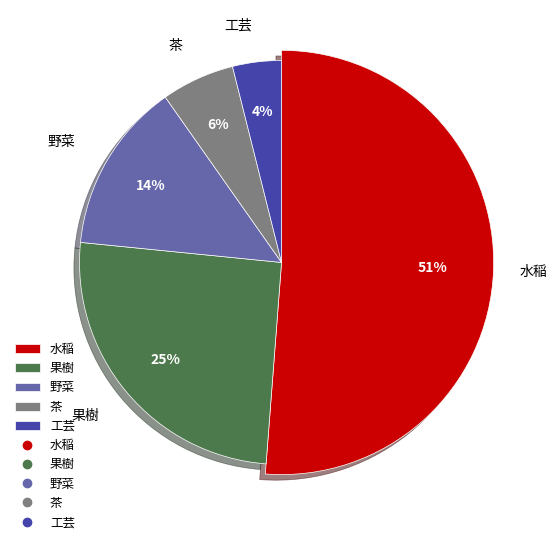

Rank the categories by value from highest to lowest.

水稲, 果樹, 野菜, 茶, 工芸